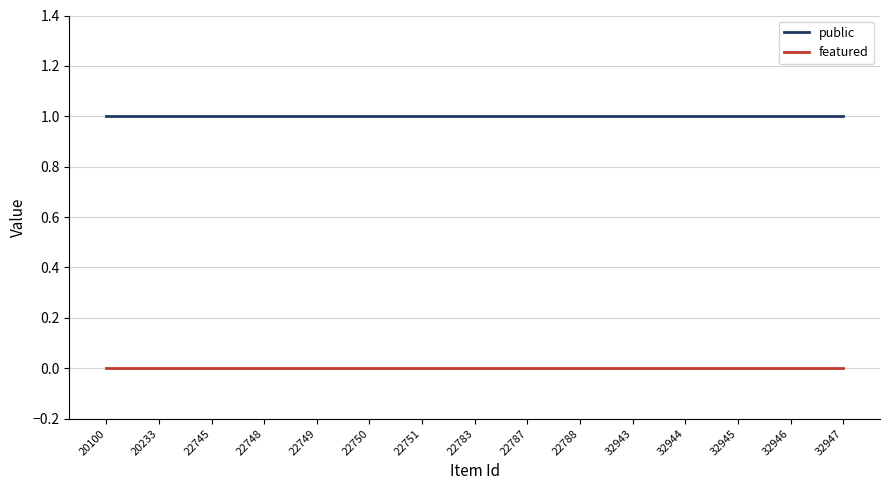

Rank the series by their maximum value, from highest to lowest.

public, featured